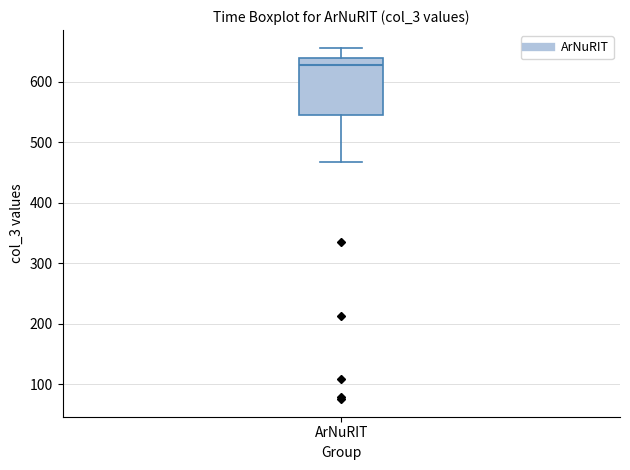

Transcribe this box plot: give where the median line is, the range the box spans, and where the two whiskers end, as read against the y-axis. The values are not printed on the chart, so give them approximately, as read against the axis.

median 630, box 540 to 640, whiskers 470 to 660